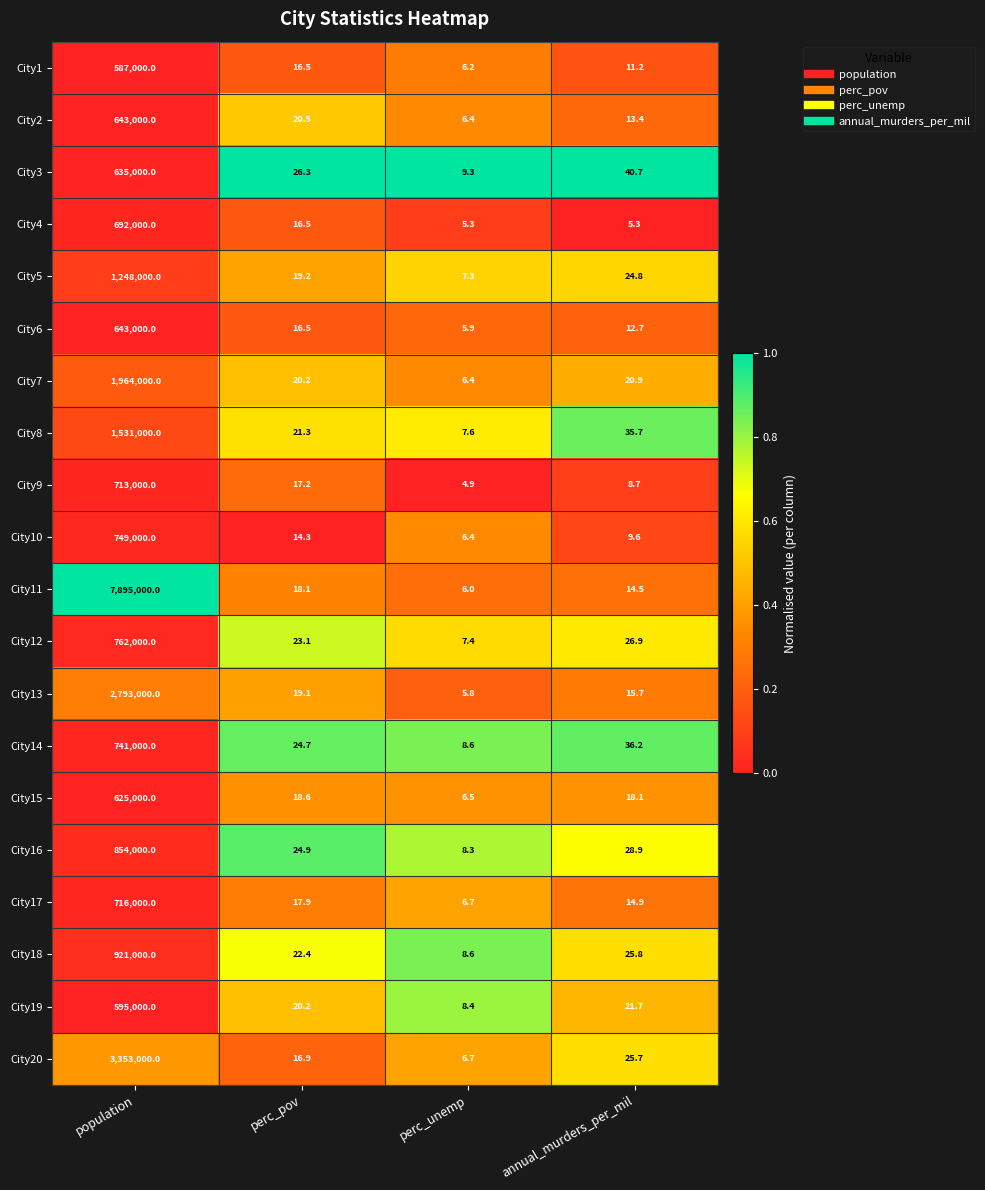

What is the average value of the City20 series?

838262.3